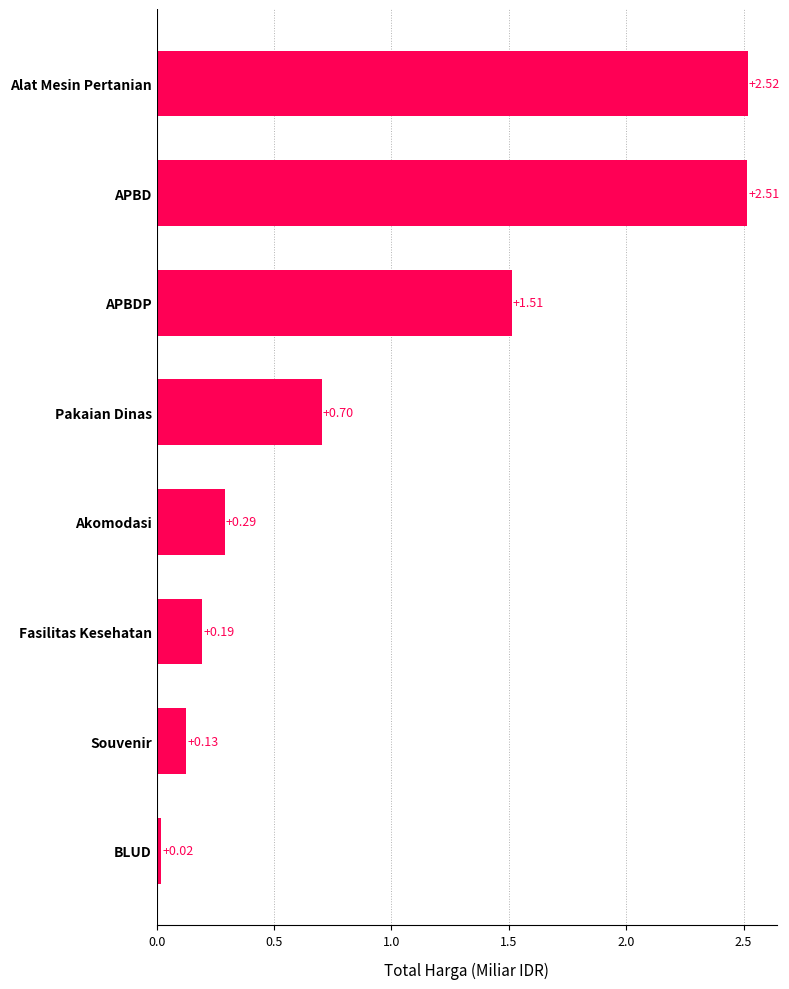

Which category has the highest value across all series?

Alat Mesin Pertanian